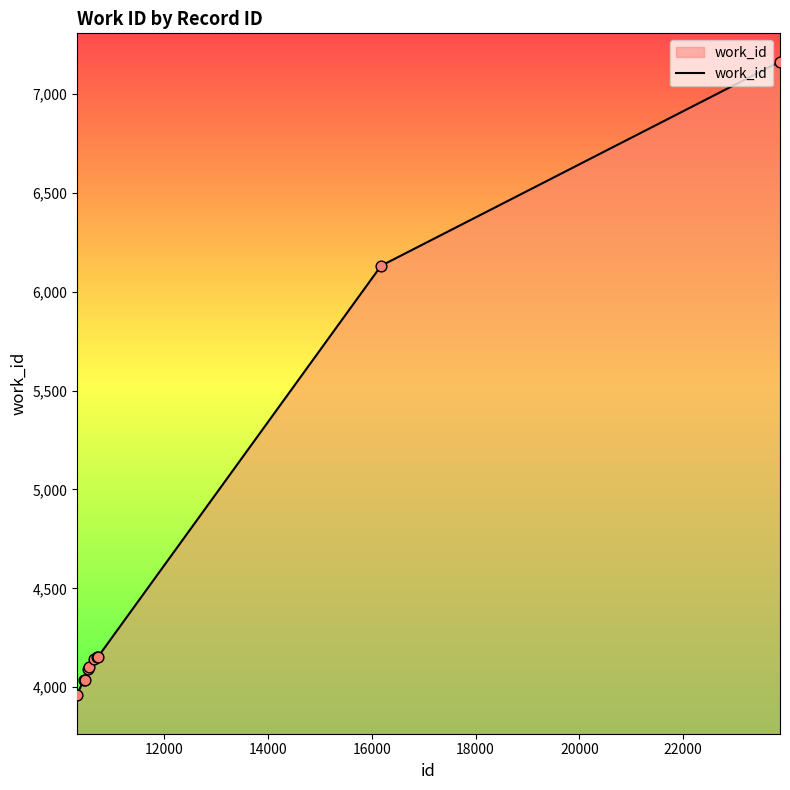

What is the difference between the maximum and minimum values?

3200